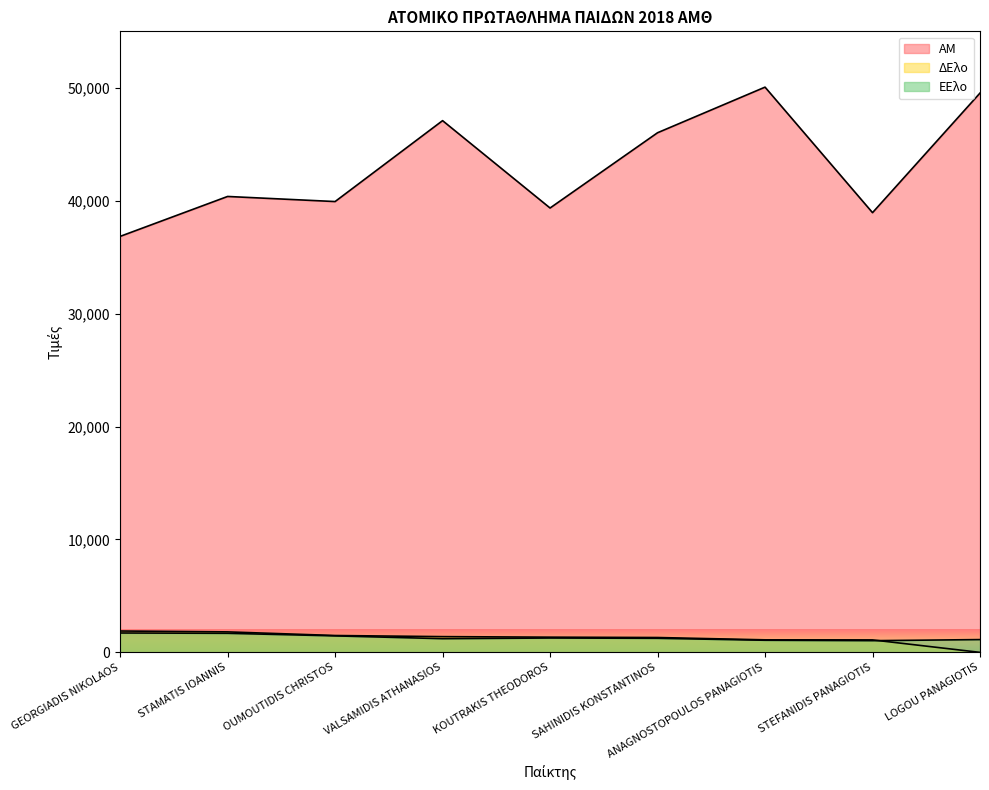

How many lines are shown in the chart?

3